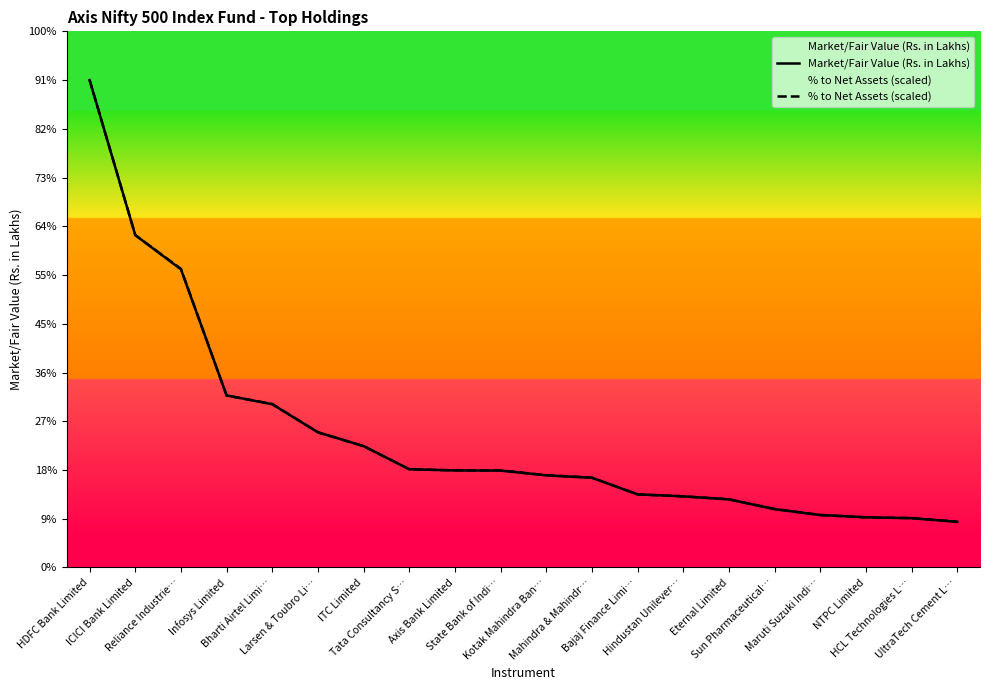

Between which two adjacent categories do Market/Fair Value (Rs. in Lakhs) and % to Net Assets (scaled) first intersect?

Reliance Industrie… and Infosys Limited